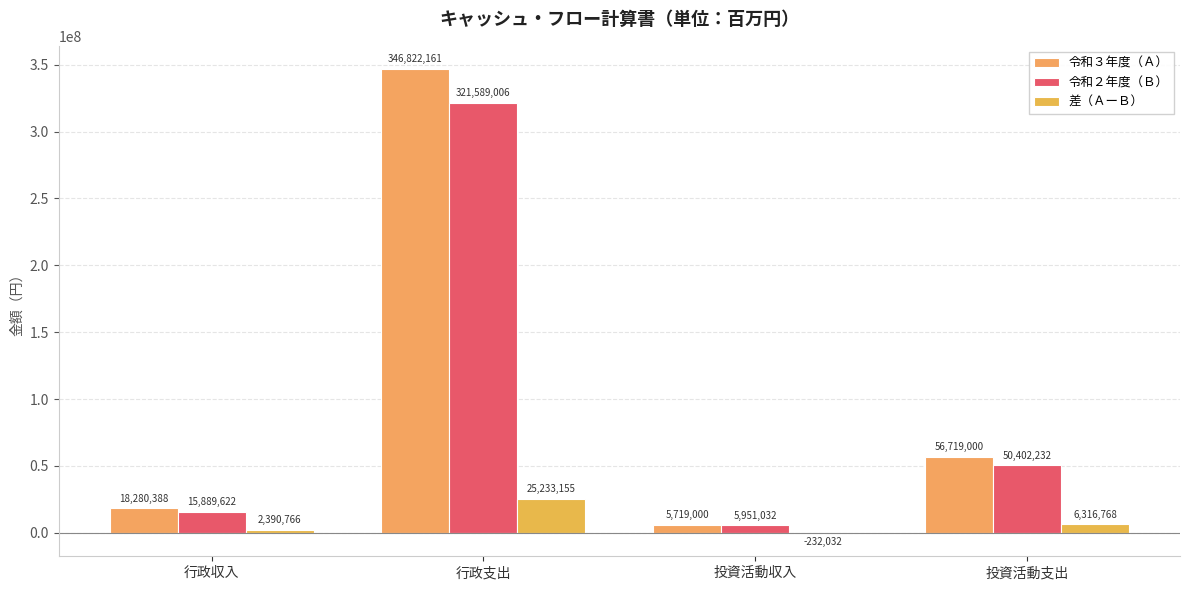

Reading left to right, extract all data points from this chart.

令和３年度（Ａ）: 行政収入=18280388	行政支出=346822161	投資活動収入=5719000	投資活動支出=56719000
令和２年度（Ｂ）: 行政収入=15889622	行政支出=321589006	投資活動収入=5951032	投資活動支出=50402232
差（ＡーＢ）: 行政収入=2390766	行政支出=25233155	投資活動収入=-232032	投資活動支出=6316768